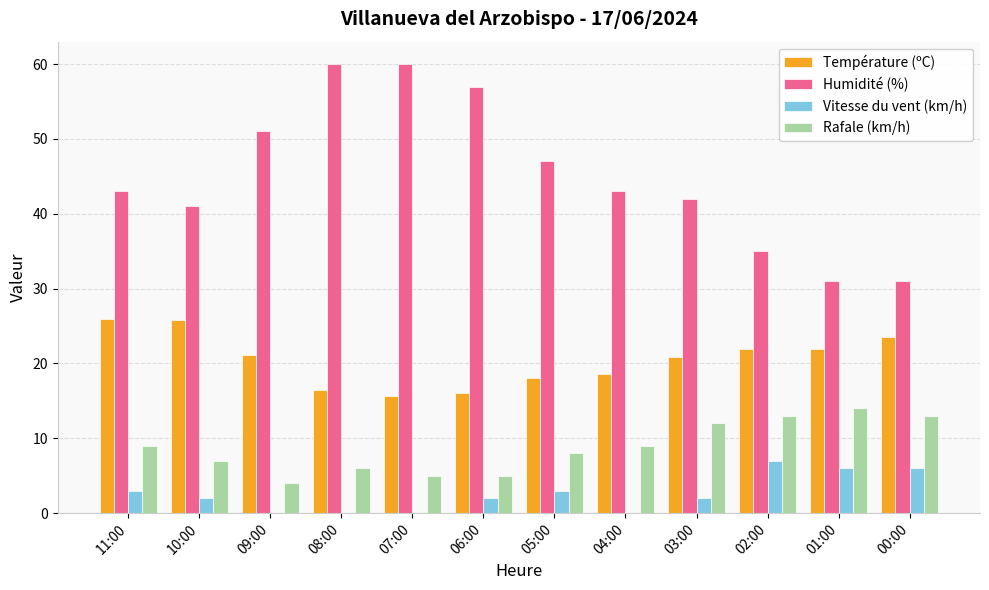

What is the sum of the Température (ºC) values at 11:00 and 10:00?

51.7